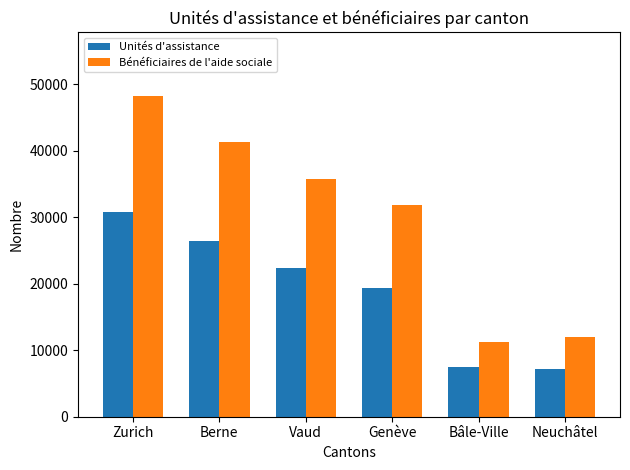

What is the average value of the Bénéficiaires de l'aide sociale series?

30052